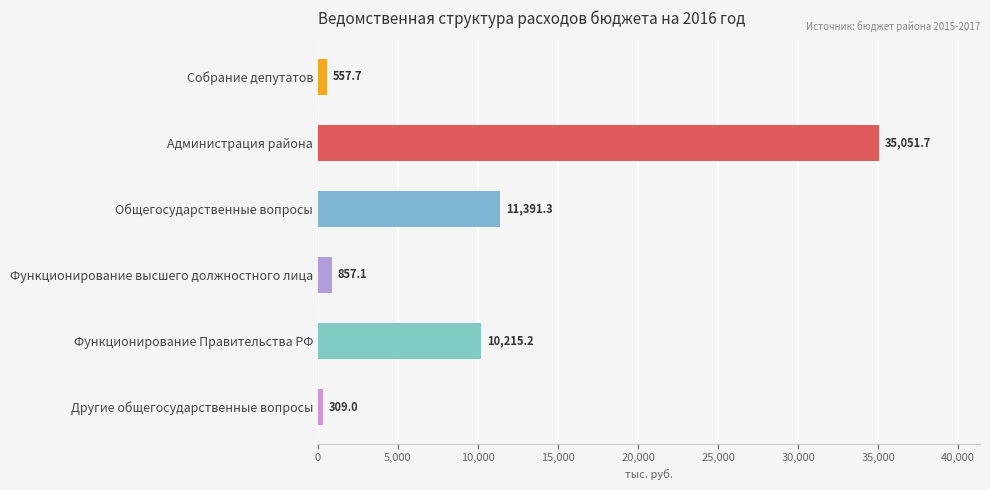

At which category does the chart reach its peak across all series?

Администрация района